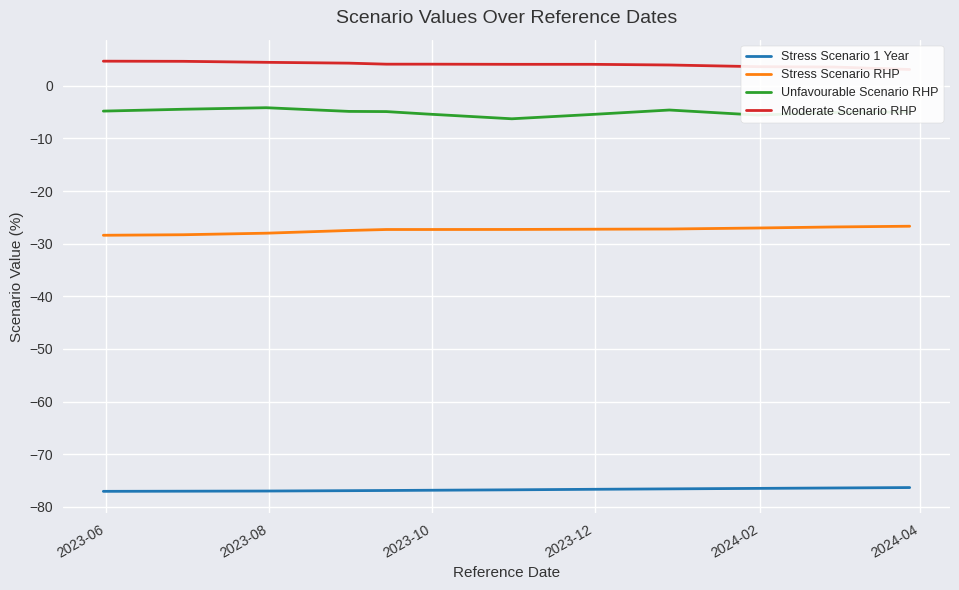

What is the maximum value for Stress Scenario RHP?

-26.7